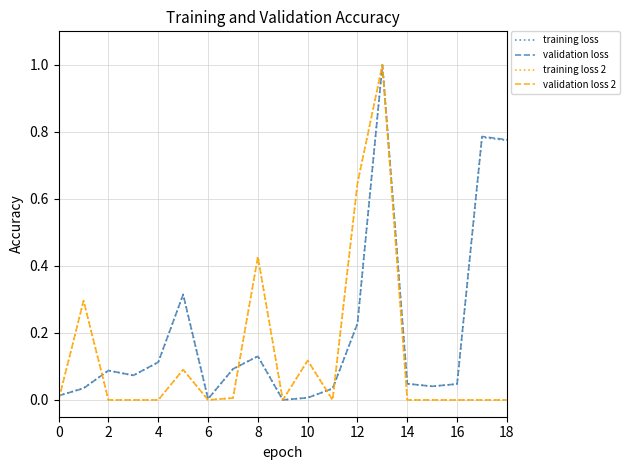

Is this an area chart (filled region under the line)?

No